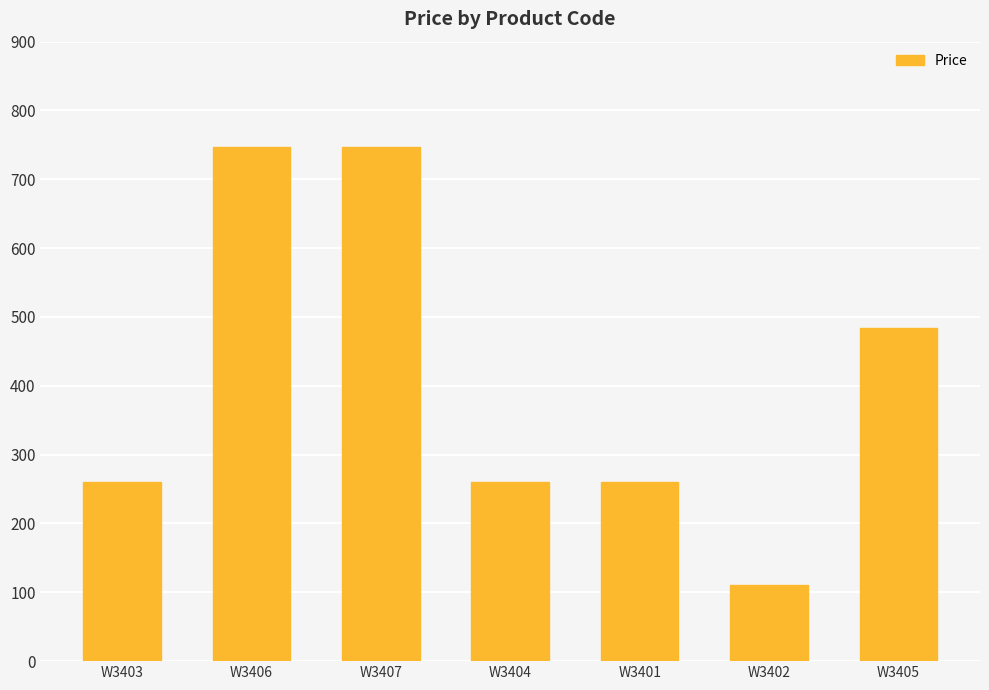

Where is the data nearest to the value 429?

W3405